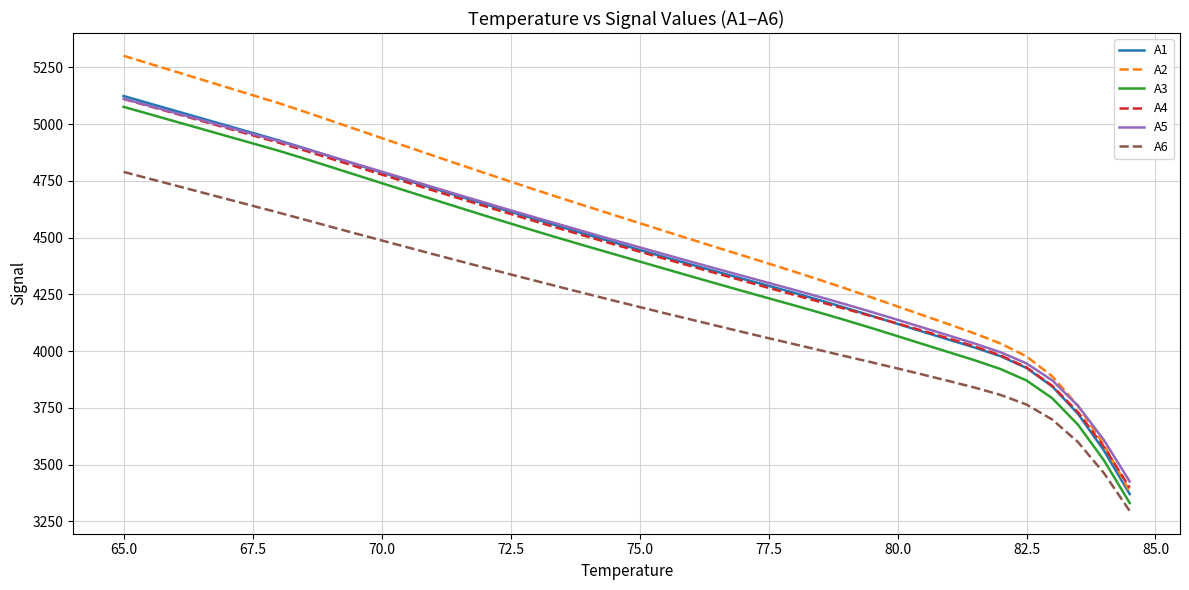

Reading left to right, what are all the values shown in this chart?

A1: 5124.0	5091.5	5059.0	5026.5	4994.0	4961.6	4929.1	4894.4	4858.8	4823.1	4787.5	4752.2	4717.4	4682.9	4648.3	4614.1	4580.2	4546.3	4512.5	4479.2	4446.1	4413.5	4381.5	4350.1	4318.8	4287.8	4256.5	4224.0	4190.2	4155.5	4120.1	4084.9	4050.3	4015.7	3977.4	3925.9	3844.5	3723.3	3562.5	3370.4
A2: 5301.3	5266.6	5231.9	5197.2	5162.5	5127.8	5093.1	5055.7	5016.9	4977.7	4938.9	4900.2	4861.5	4823.0	4784.9	4747.0	4709.4	4672.6	4636.3	4600.1	4564.0	4528.0	4492.2	4456.5	4421.3	4385.9	4350.1	4313.4	4275.7	4236.6	4197.0	4157.6	4118.0	4077.5	4033.5	3977.1	3888.9	3758.6	3587.3	3382.0
A3: 5076.4	5044.2	5012.0	4979.9	4947.7	4915.5	4883.4	4848.6	4812.7	4776.6	4740.5	4704.3	4668.4	4632.8	4597.2	4562.2	4527.8	4493.9	4460.6	4427.8	4395.0	4362.1	4329.4	4297.0	4264.8	4233.1	4201.5	4169.2	4135.9	4101.5	4066.1	4030.4	3995.0	3959.5	3920.9	3870.9	3792.4	3675.3	3519.4	3331.2
A4: 5111.0	5079.0	5047.0	5015.0	4982.9	4950.9	4918.9	4884.6	4849.2	4813.7	4778.2	4743.1	4707.9	4673.3	4638.7	4604.5	4570.4	4537.0	4503.7	4470.9	4438.5	4406.3	4374.1	4342.3	4310.6	4279.0	4247.7	4216.7	4185.5	4153.8	4121.8	4089.2	4055.5	4020.4	3981.0	3928.4	3847.2	3730.4	3578.6	3398.7
A5: 5112.0	5080.9	5049.9	5018.8	4987.8	4956.7	4925.7	4892.8	4859.2	4825.1	4791.1	4756.8	4722.4	4688.2	4654.5	4620.8	4587.7	4554.9	4522.2	4489.6	4457.6	4425.6	4393.8	4362.5	4331.7	4300.7	4269.8	4238.3	4205.8	4172.4	4138.2	4103.3	4068.5	4033.2	3994.8	3946.1	3871.2	3758.8	3608.4	3425.9
A6: 4789.7	4759.9	4730.0	4700.2	4670.4	4640.5	4610.7	4579.9	4549.0	4518.4	4487.8	4457.6	4427.4	4397.4	4367.7	4338.2	4309.0	4279.9	4251.1	4222.7	4194.5	4166.5	4139.0	4111.7	4084.3	4057.2	4030.5	4004.0	3977.2	3950.7	3923.8	3896.2	3868.0	3839.2	3806.9	3764.8	3698.6	3598.8	3462.9	3295.9